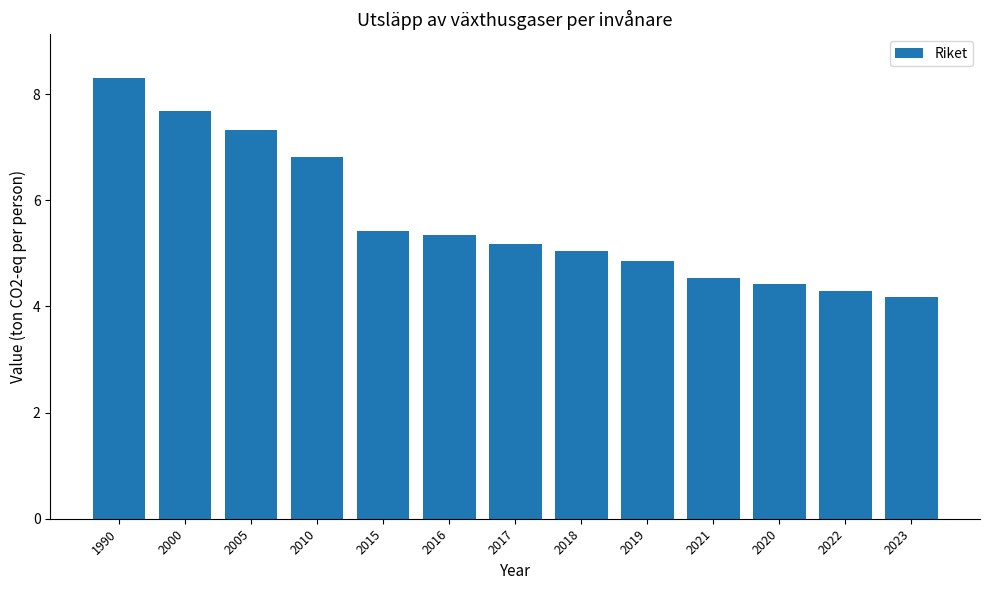

What is the change in value from 1990 to 2018?

-3.3